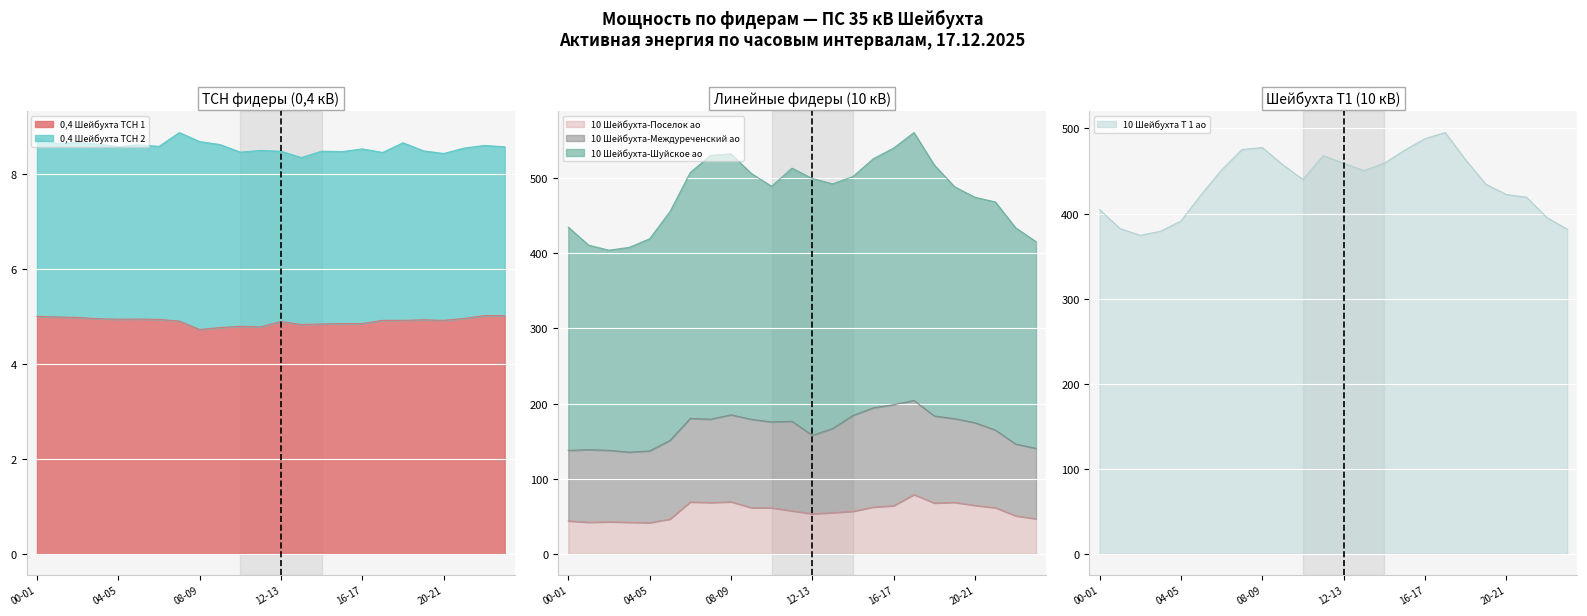

True or false: 10 Шейбухта Т 1 ао and 0,4 Шейбухта ТСН 1 cross at least once.

False